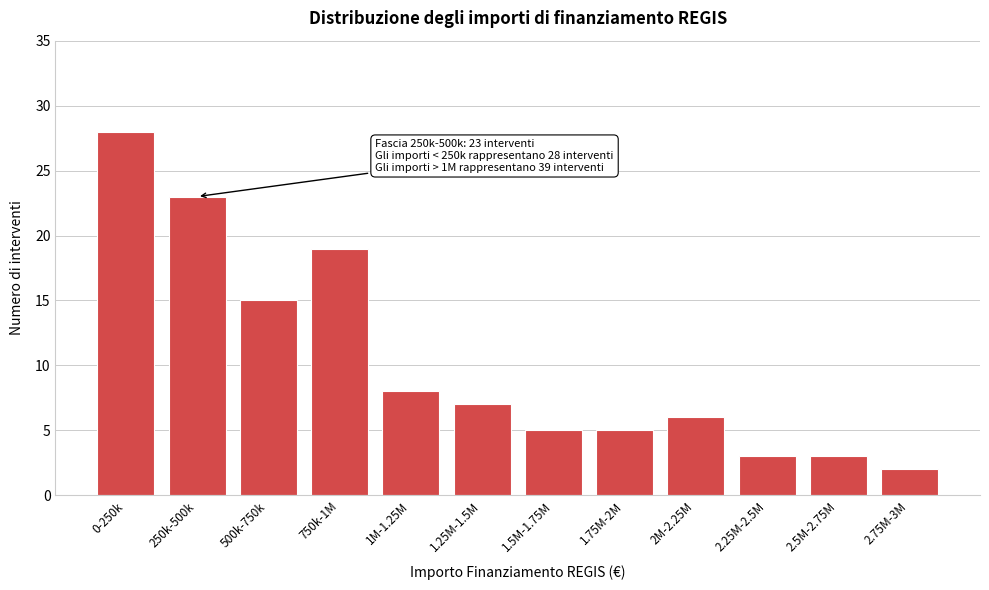

Reading left to right, transcribe all the data shown in this chart.

28	23	15	19	8	7	5	5	6	3	3	2